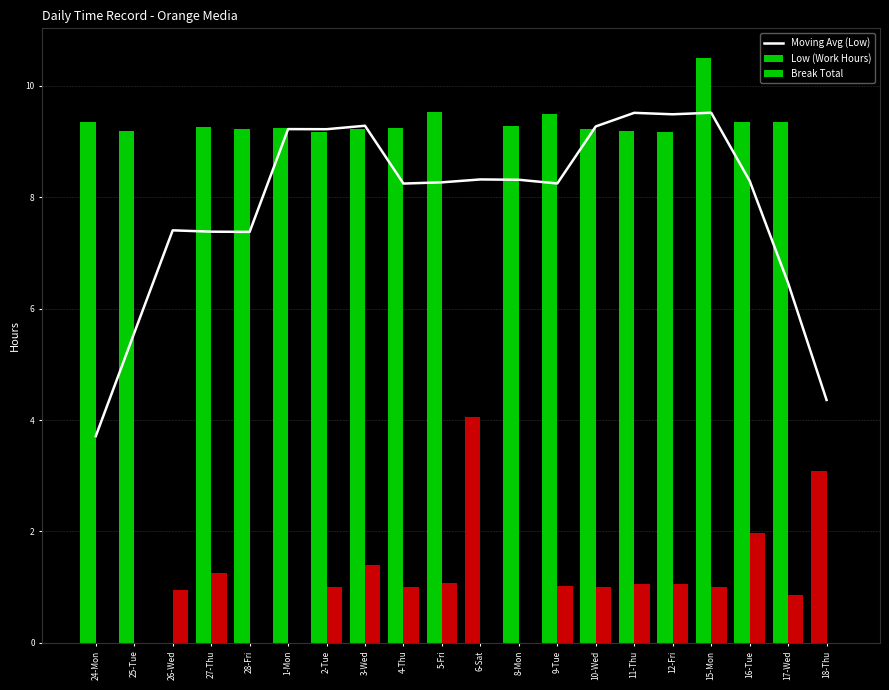

What are all the series names shown in the legend?

Moving Avg (Low), Low (Work Hours), Break Total